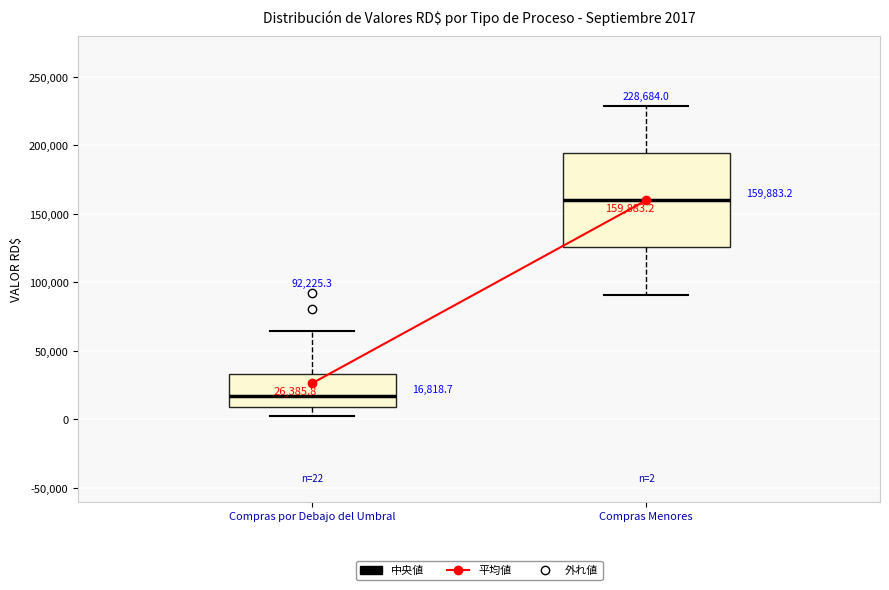

Which box's median line is the highest?

Compras Menores